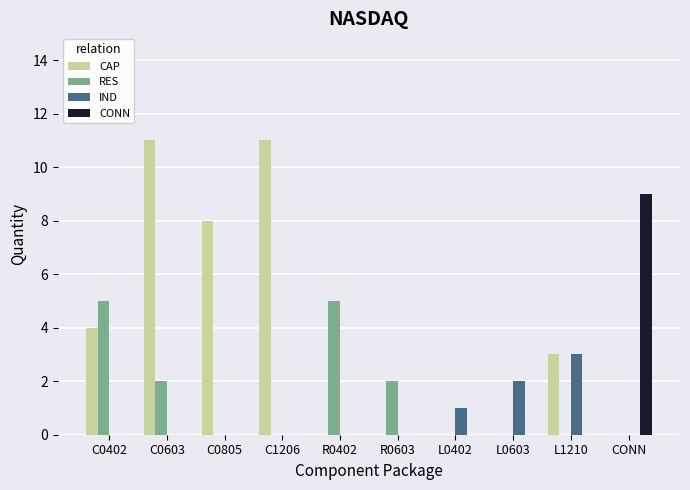

How many groups of bars are there?

10